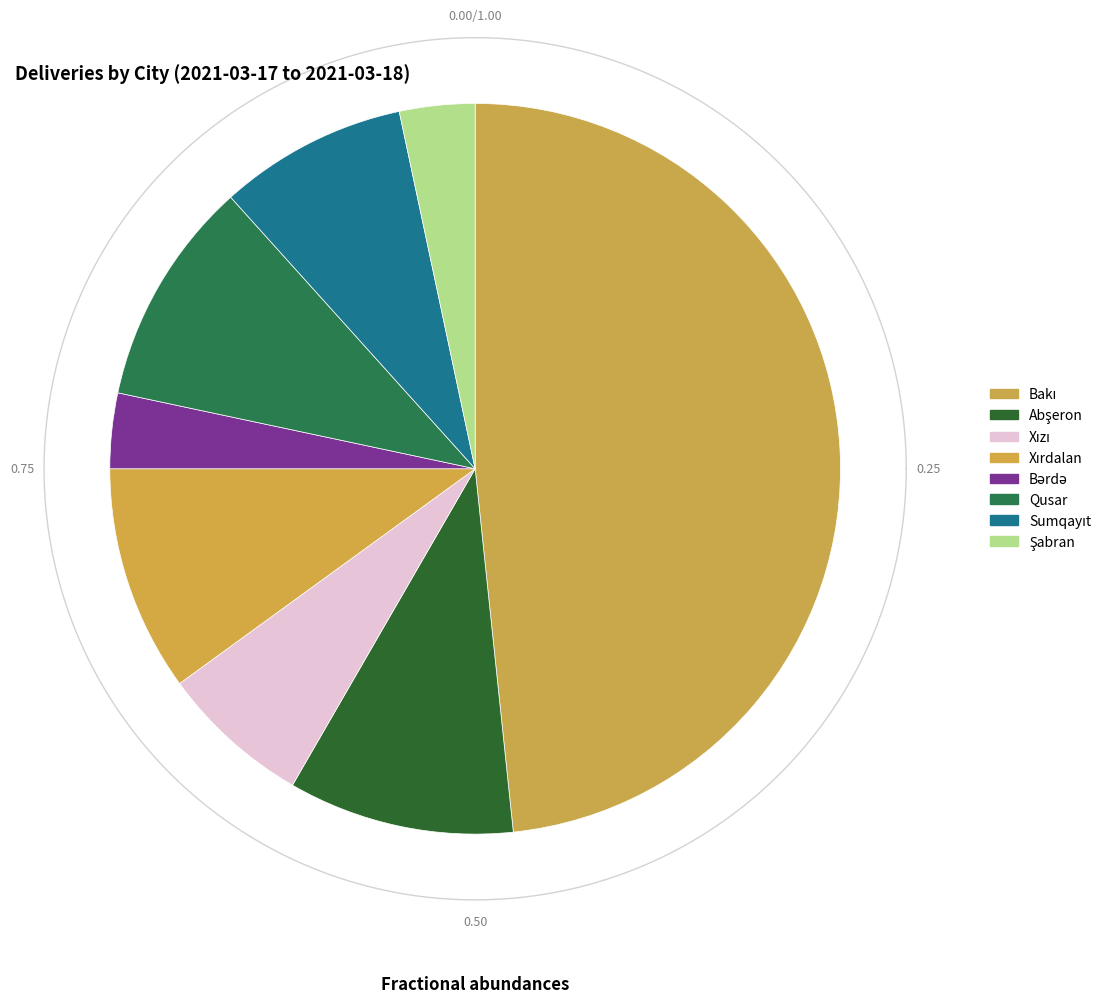

Which category has the biggest portion of the pie?

Bakı